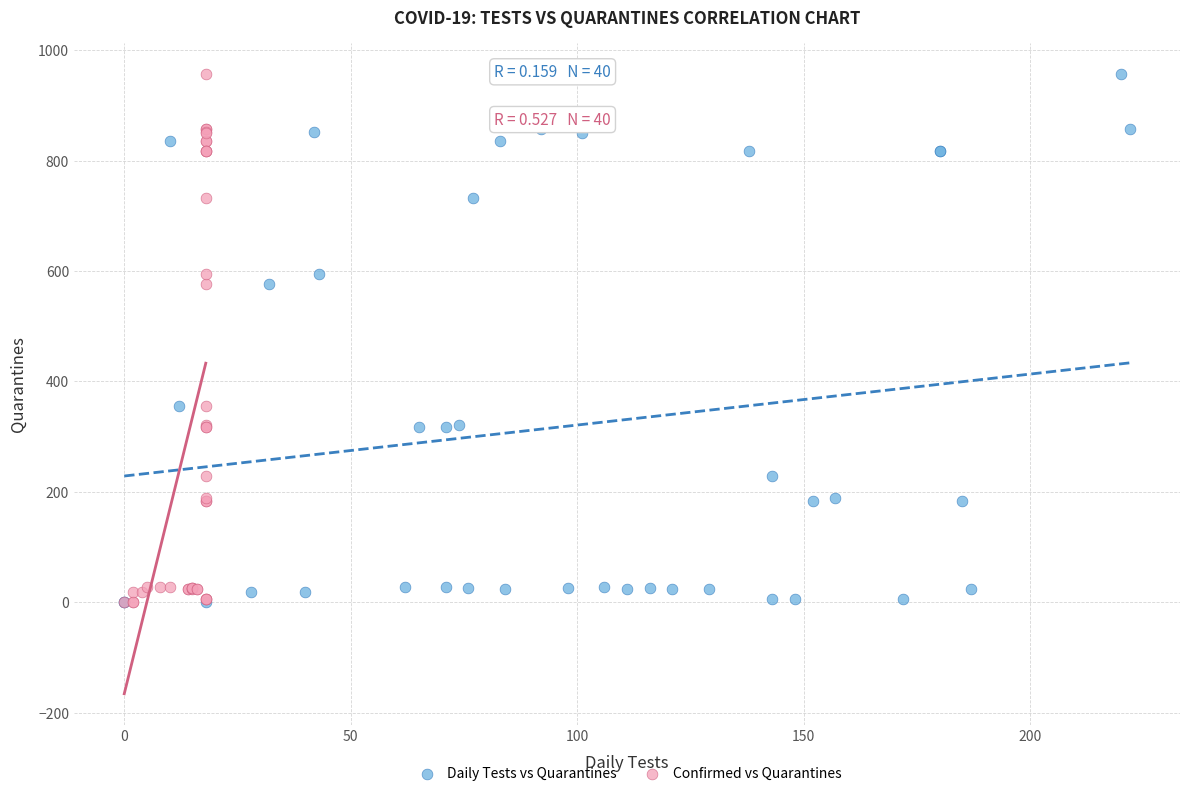

What are all the series names shown in the legend?

Daily Tests vs Quarantines, Confirmed vs Quarantines